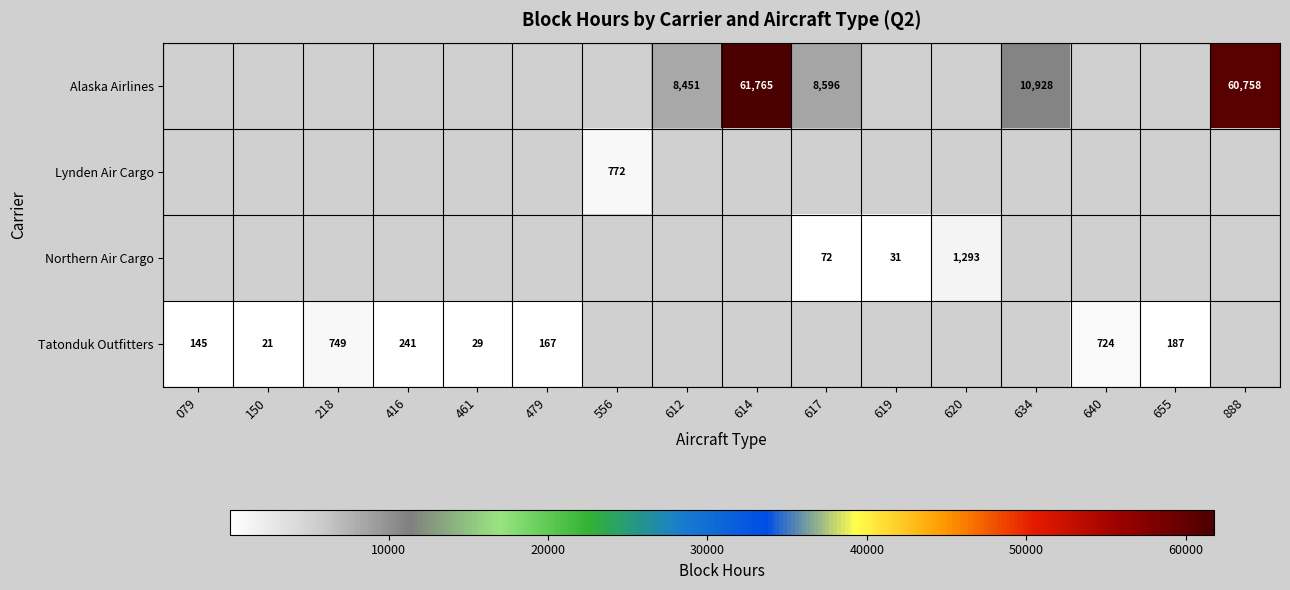

True or false: Tatonduk Outfitters has a value of 67.0 at 479.

False